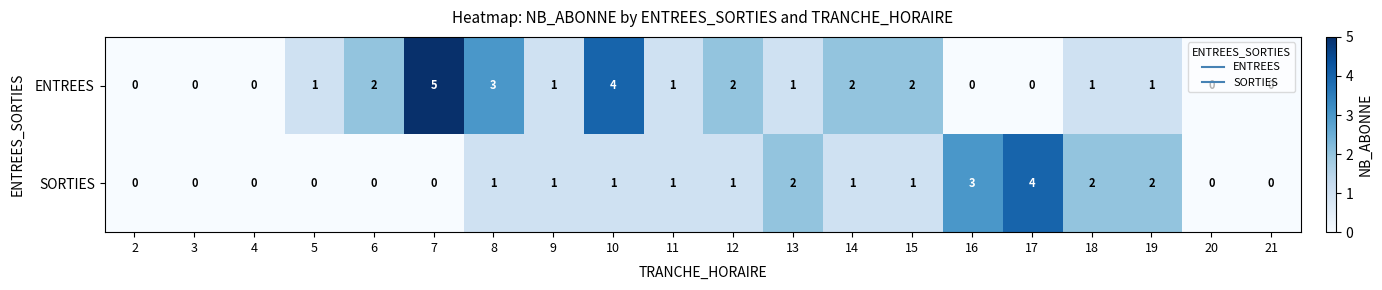

Which series has the largest total across all categories?

ENTREES